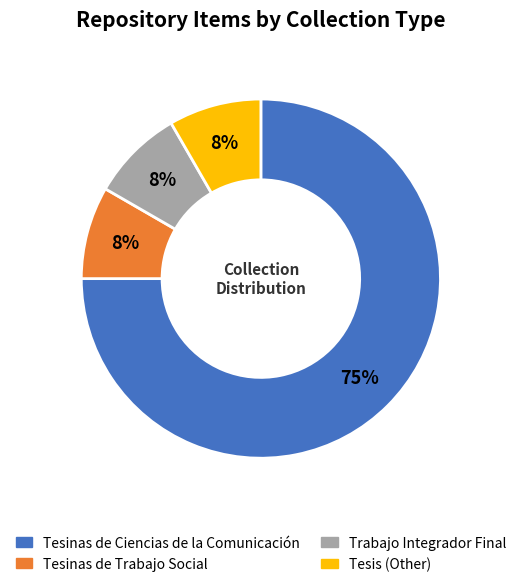

Does Tesinas de Ciencias de la Comunicación represent more than half of the total?

Yes